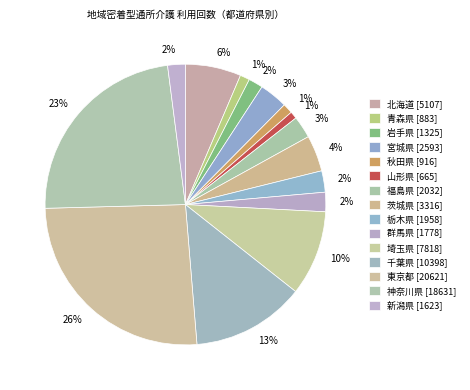

To the nearest percent, what portion does 東京都 represent?

26%